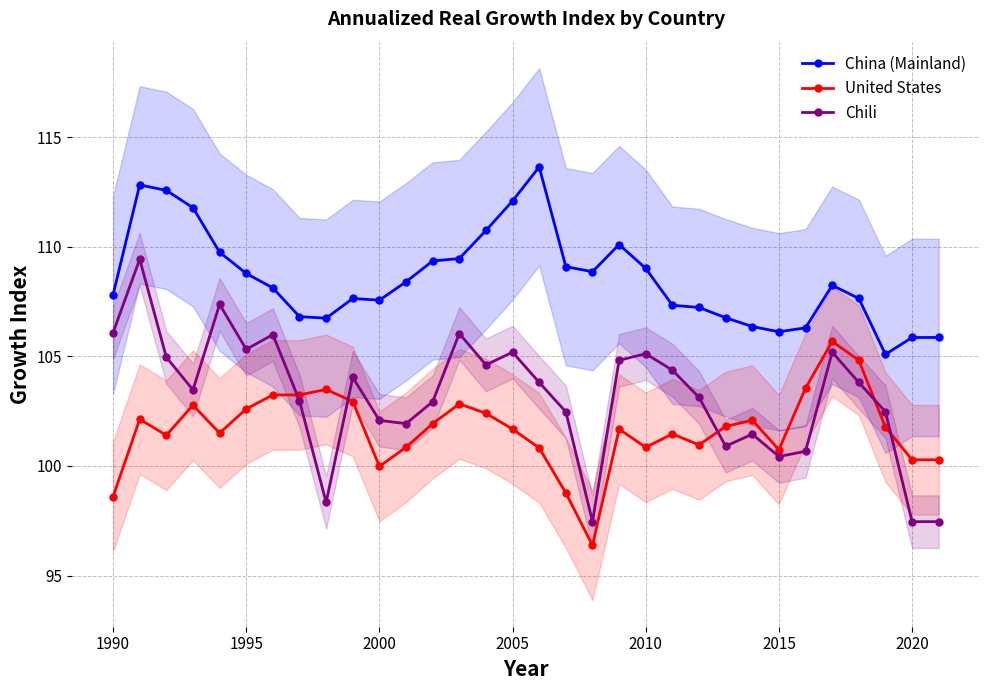

True or false: Chili and United States intersect in this chart.

True